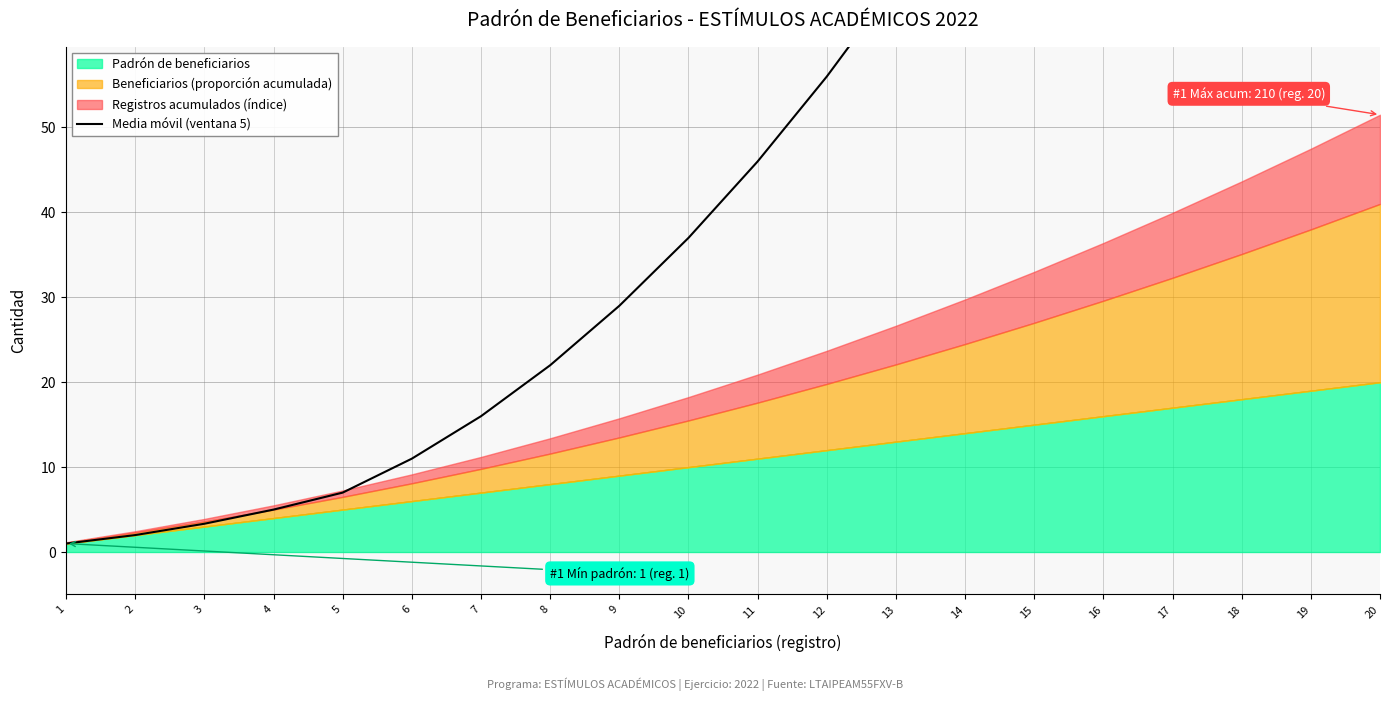

Does the chart display data point markers on the line(s)?

No